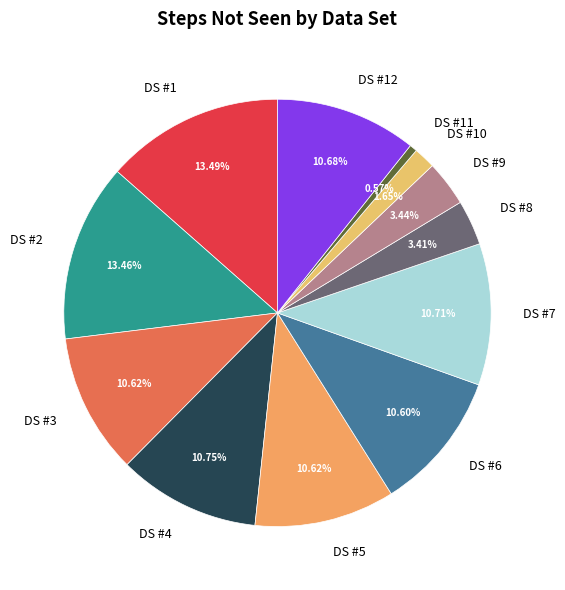

Is there any slice that represents more than half of the pie?

No